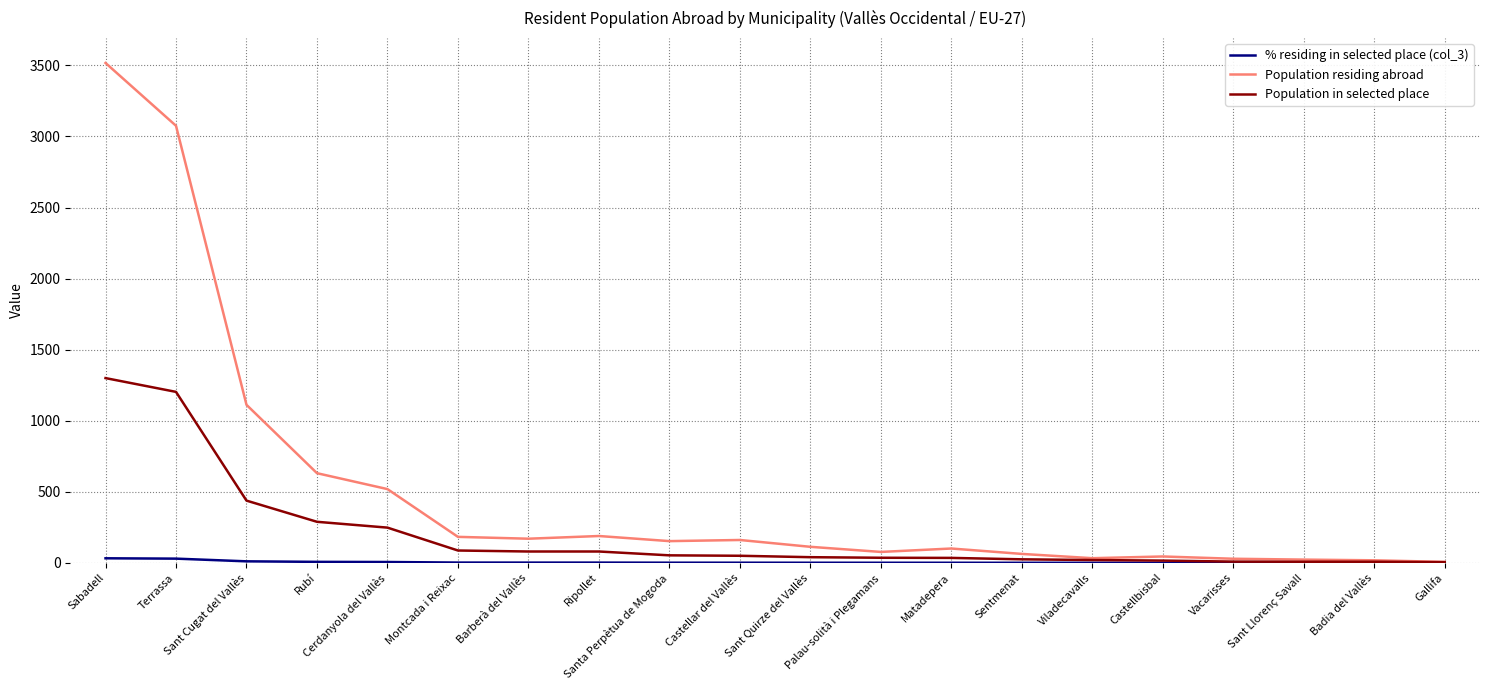

Which series has the largest total across all categories?

Population residing abroad